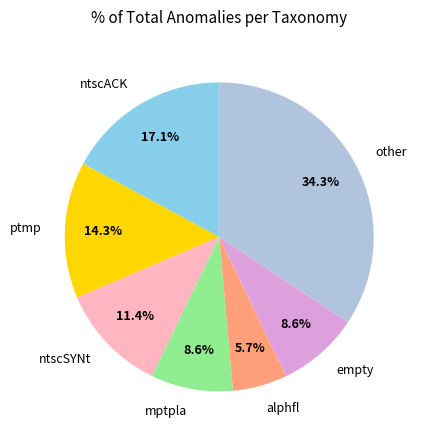

Which slice is the smallest?

alphfl